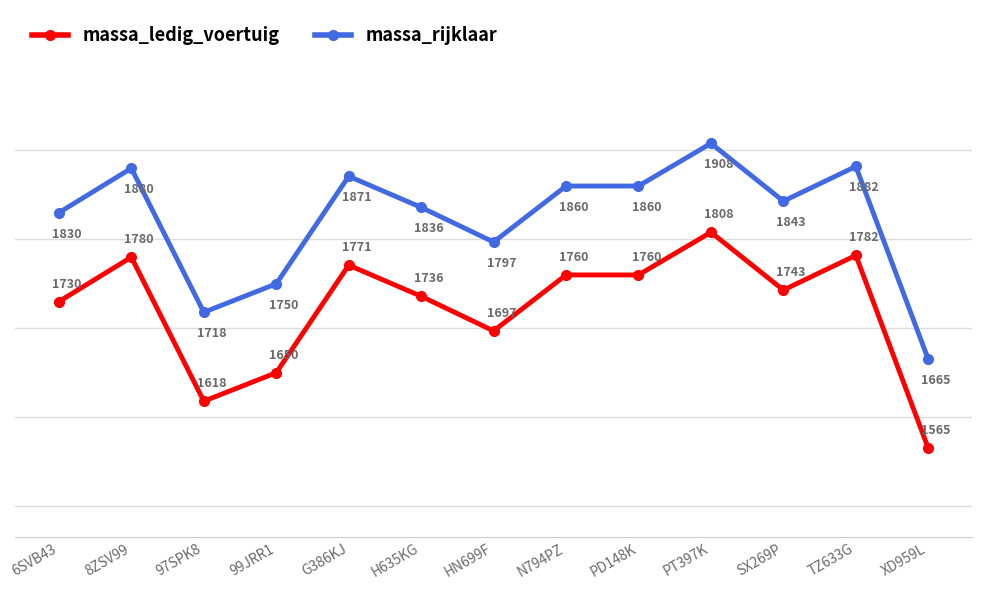

What is the approximate value of massa_rijklaar at 8ZSV99?

1880